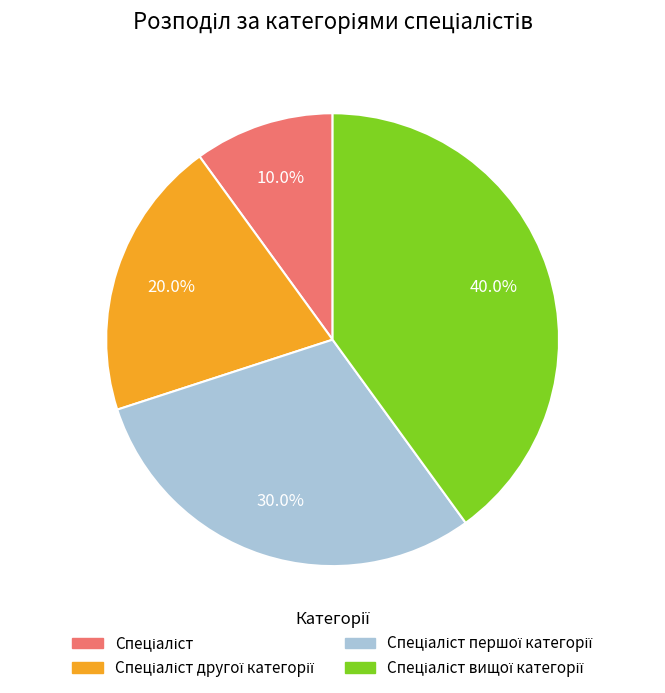

Is there a majority slice in this chart?

No